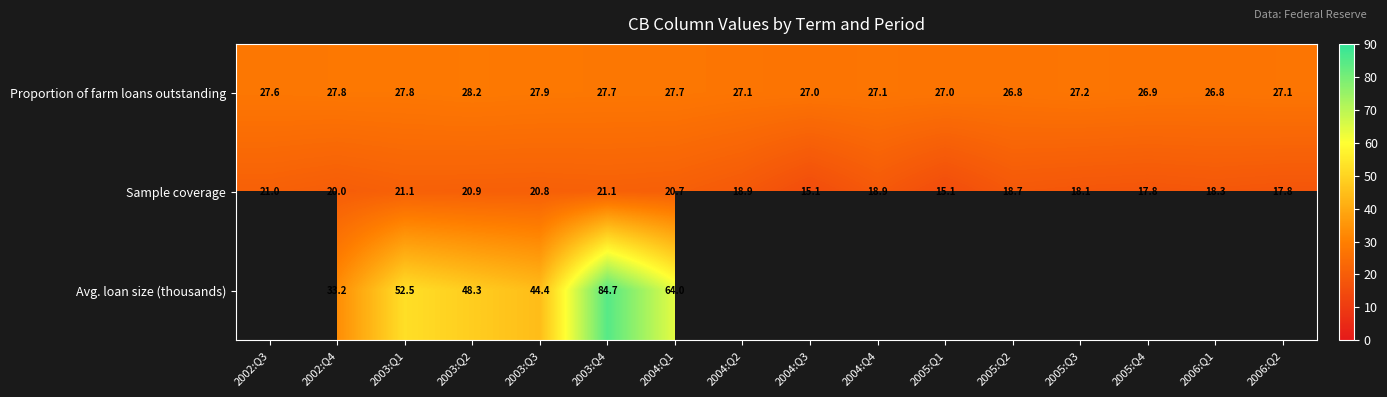

What is the highest value of the Proportion of farm loans outstanding series?

28.2